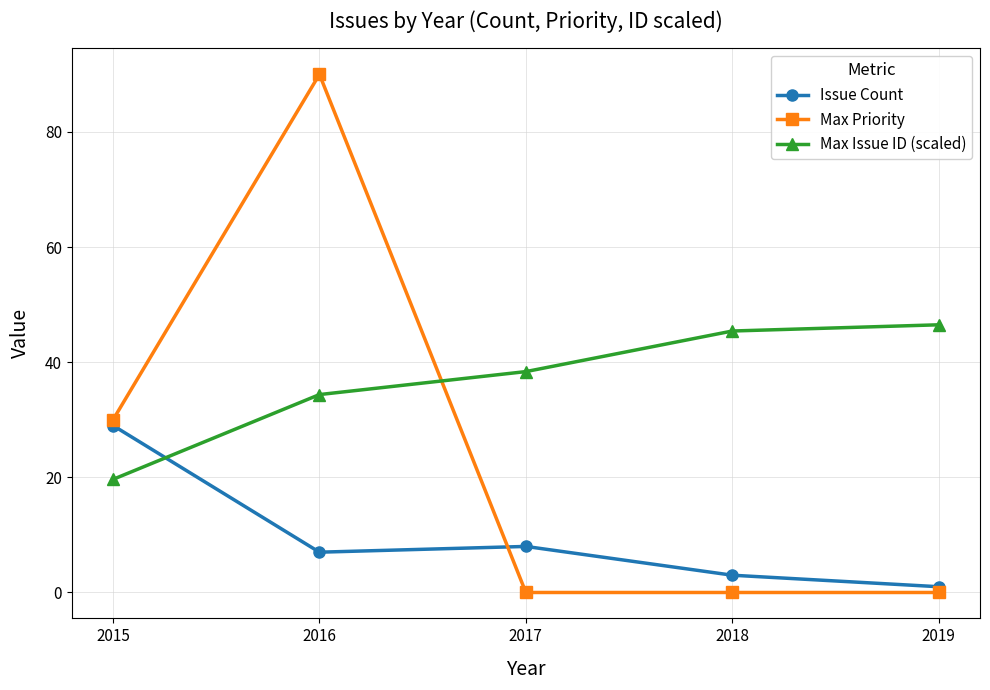

At how many categories does at least one series exceed 52?

1